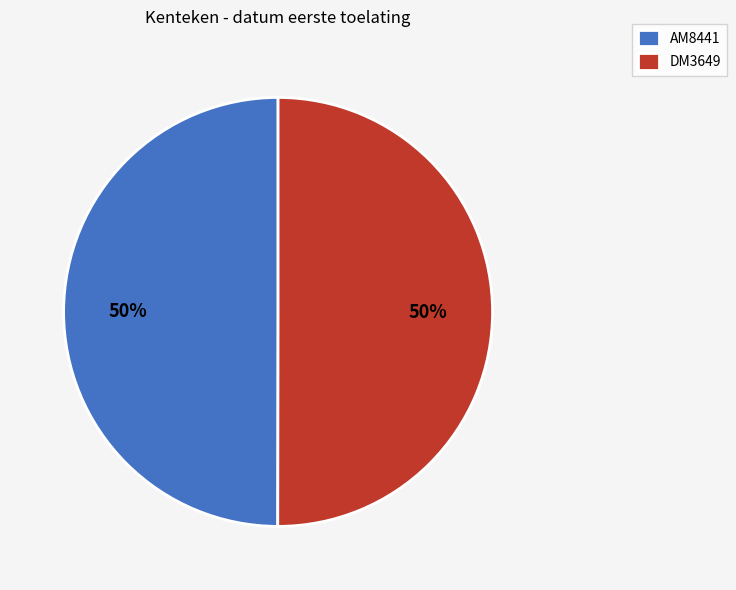

Do DM3649 and AM8441 together represent more than half of the pie?

Yes